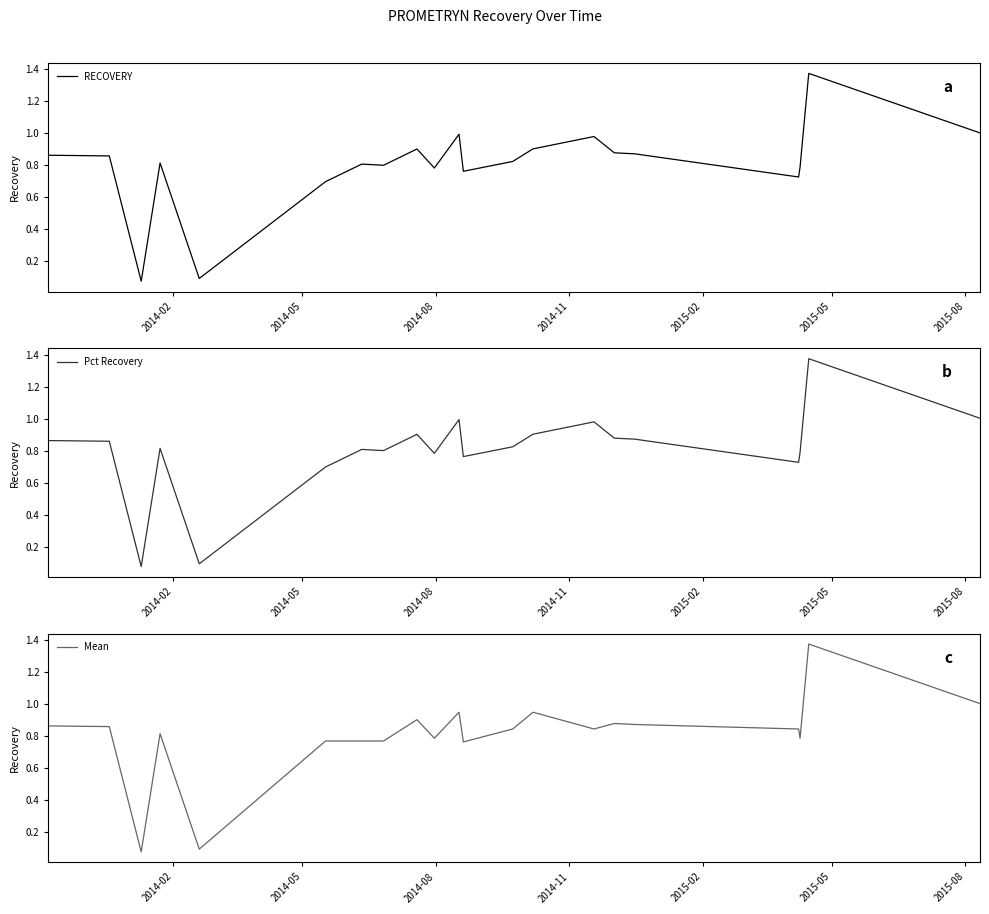

What are all the series names shown in the legend?

RECOVERY, Pct Recovery, Mean